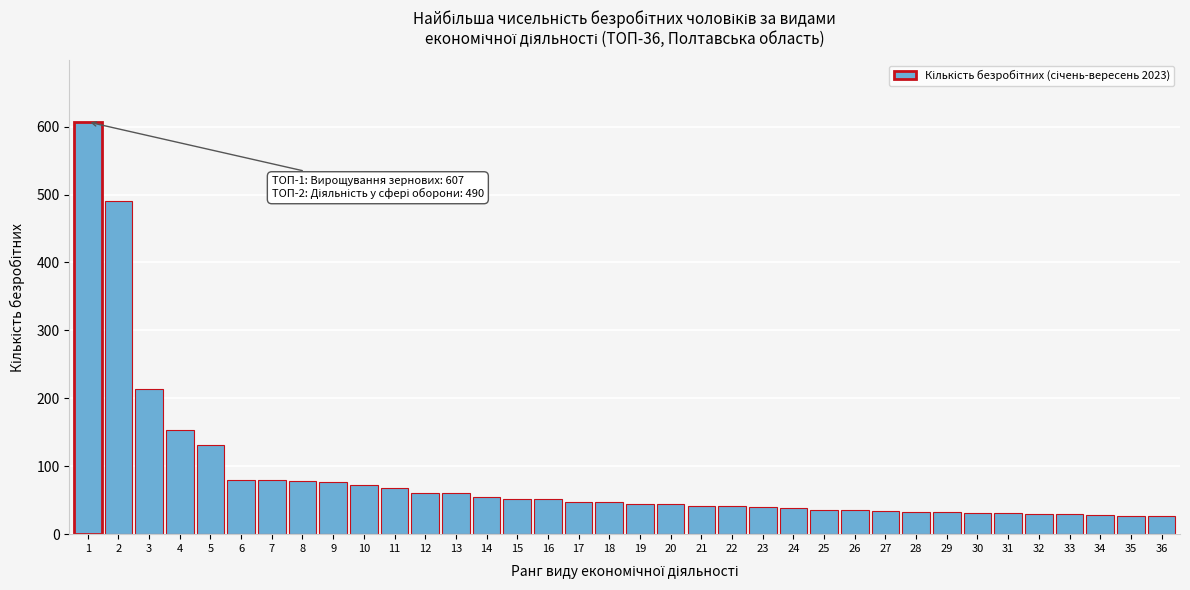

What is the maximum value shown in the chart?

607